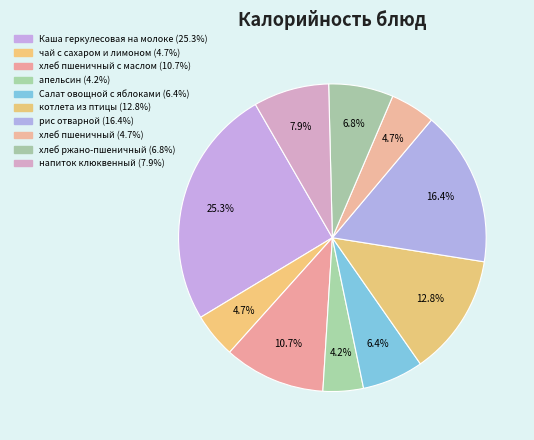

Count the number of slices in the pie.

10